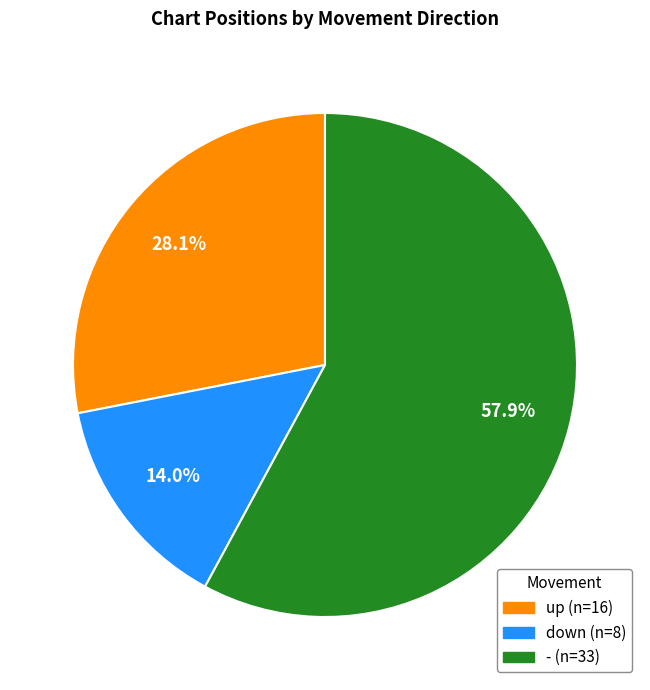

Is it true that down is 2% of the pie?

False